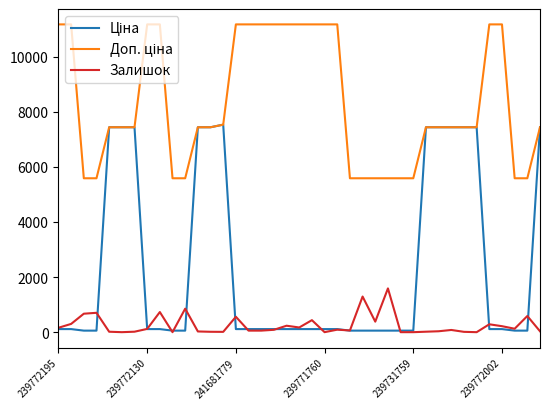

What is the maximum value shown in the chart?

11169.0